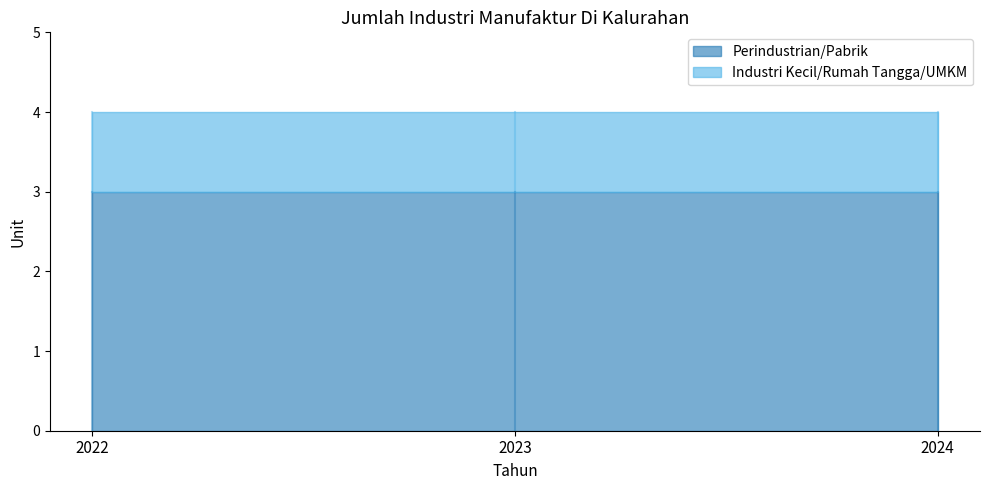

Which category has the lowest value in the Perindustrian/Pabrik series?

2022